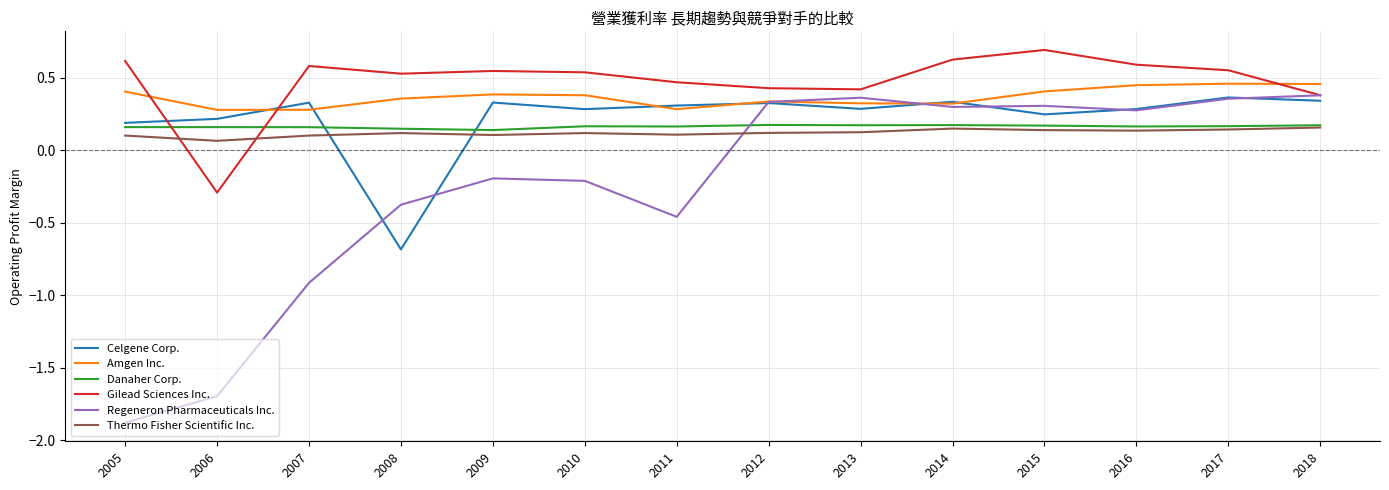

At which label does Regeneron Pharmaceuticals Inc. first exceed 0?

2012